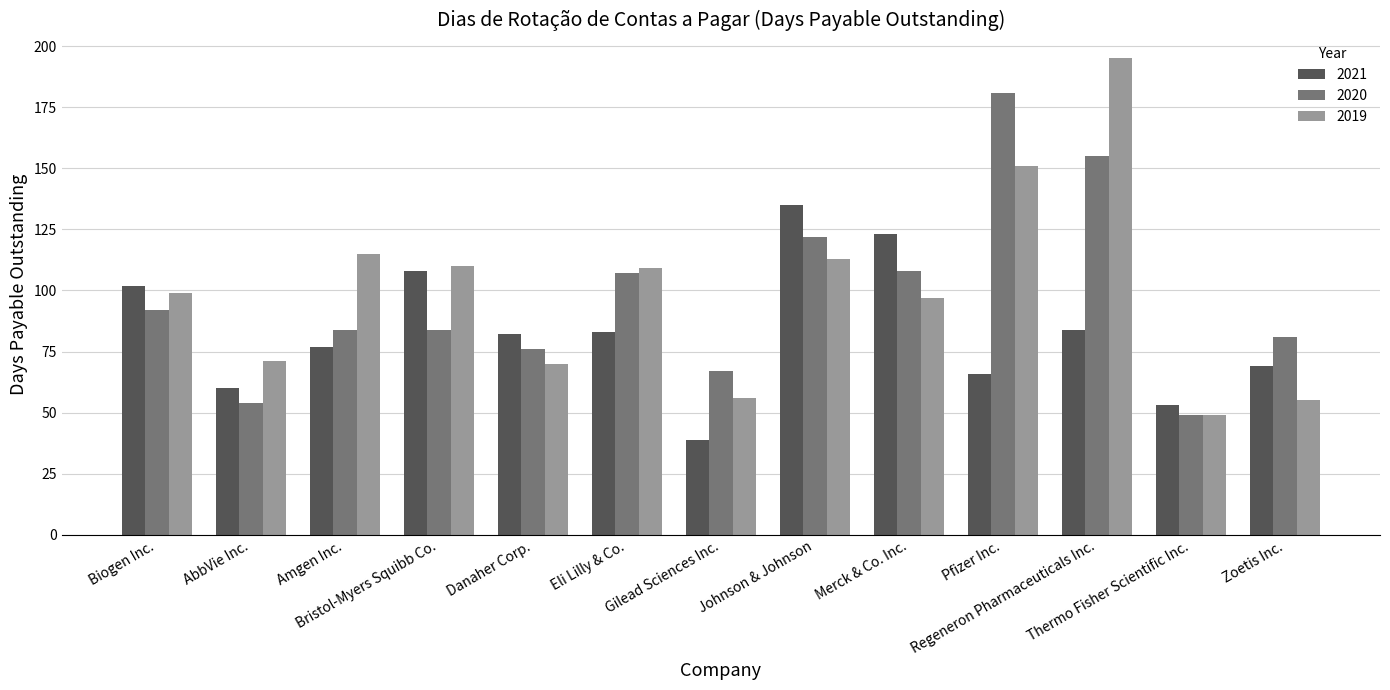

The value of 2020 at Pfizer Inc. is 57. True or false?

False